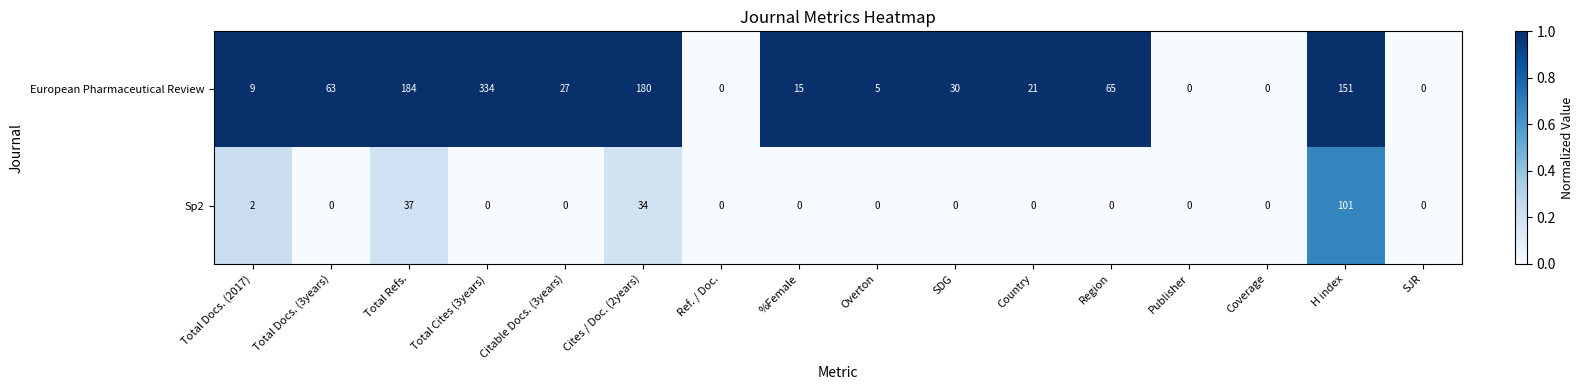

What is the total value across all series at %Female?

15